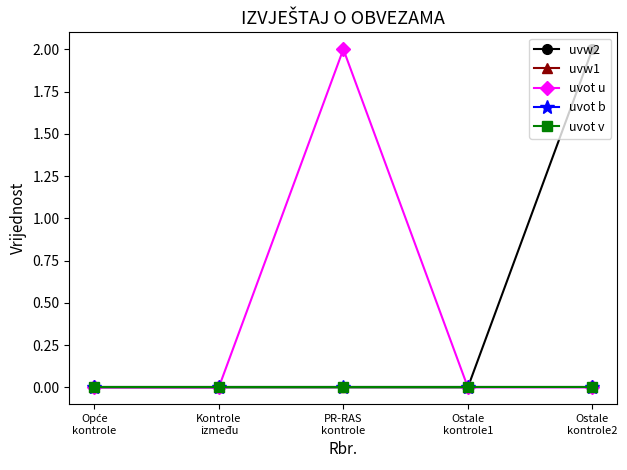

Does the chart display data point markers on the line(s)?

Yes